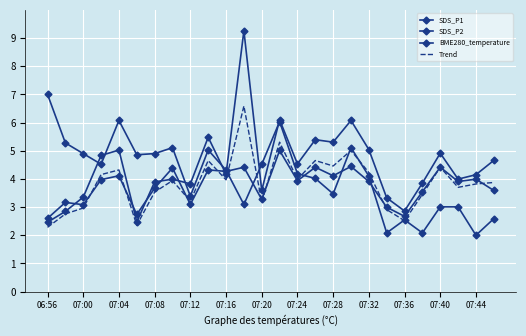

Reading left to right, extract all data points from this chart.

SDS_P1: 2.5	2.8	3.4	4.8	5.0	2.5	3.9	4.0	3.8	5.5	4.2	9.3	3.6	6.1	4.5	5.4	5.3	6.1	5.0	3.3	2.9	3.9	4.9	4.0	4.2	4.7
SDS_P2: 2.6	3.2	3.1	4.0	4.1	2.7	3.7	4.4	3.1	4.3	4.3	4.4	3.3	5.0	3.9	4.4	4.1	4.4	3.9	3.0	2.7	3.5	4.4	3.9	4.0	3.6
BME280_temperature: 7.0	5.3	4.9	4.5	6.1	4.9	4.9	5.1	3.4	5.0	4.3	3.1	4.5	6.0	4.2	4.0	3.5	5.1	4.1	2.1	2.5	2.1	3.0	3.0	2.0	2.6
Trend: 2.3	2.8	3.0	4.2	4.3	2.4	3.5	3.9	3.2	4.7	4.0	6.6	3.2	5.3	4.0	4.7	4.5	5.0	4.2	2.9	2.5	3.4	4.4	3.7	3.8	3.9